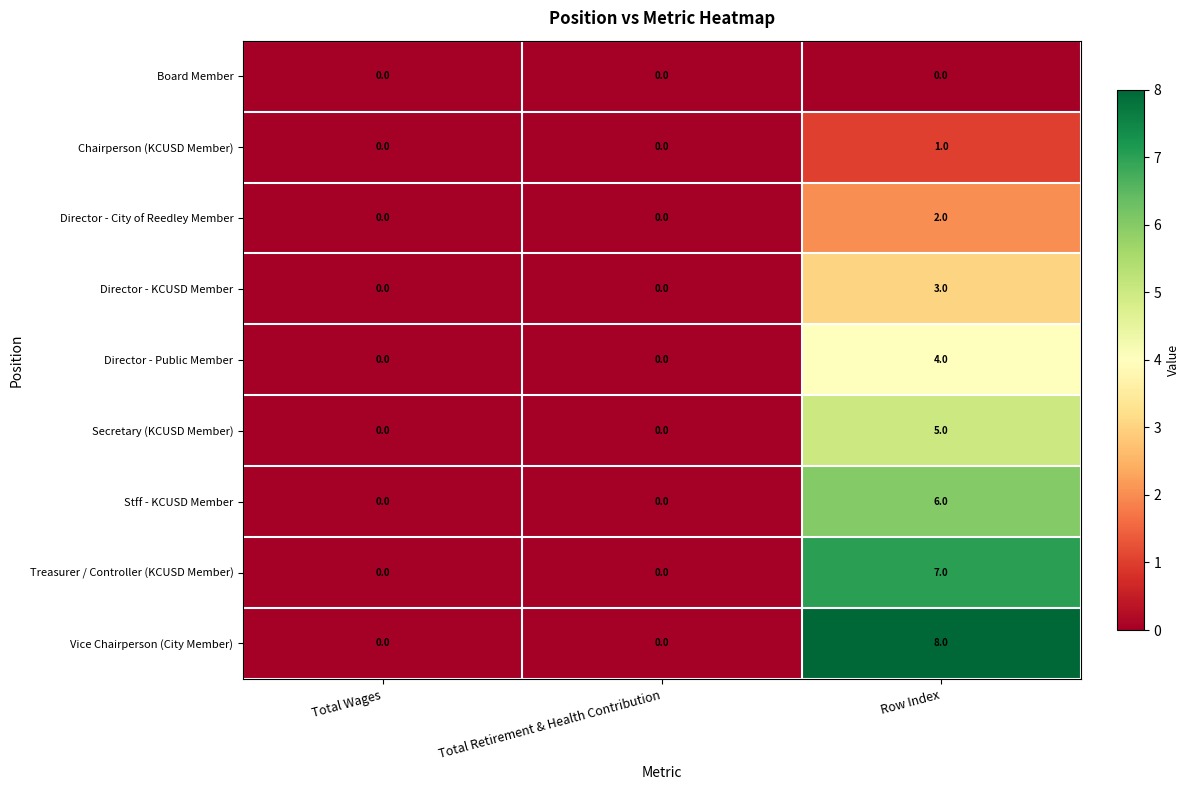

Reading left to right, transcribe all the data shown in this chart.

Board Member: 0	0	0
Chairperson (KCUSD Member): 0	0	1
Director - City of Reedley Member: 0	0	2
Director - KCUSD Member: 0	0	3
Director - Public Member: 0	0	4
Secretary (KCUSD Member): 0	0	5
Stff - KCUSD Member: 0	0	6
Treasurer / Controller (KCUSD Member): 0	0	7
Vice Chairperson (City Member): 0	0	8